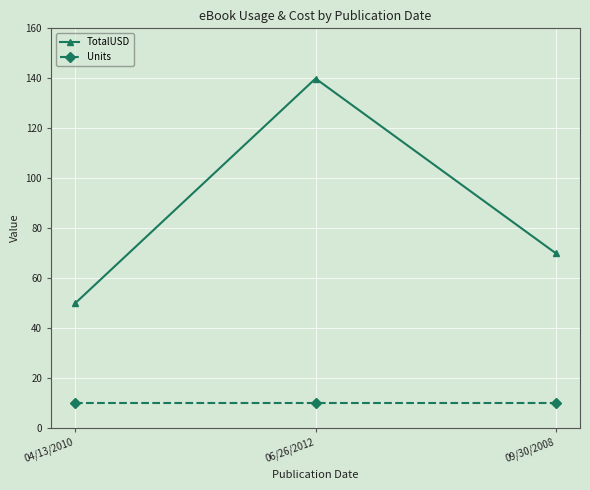

Where is TotalUSD nearest to the value 94?

09/30/2008